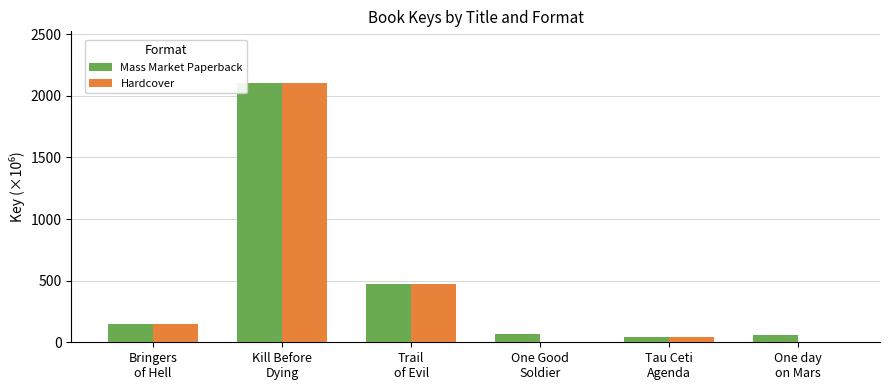

What is the maximum value for Hardcover?

2102.3